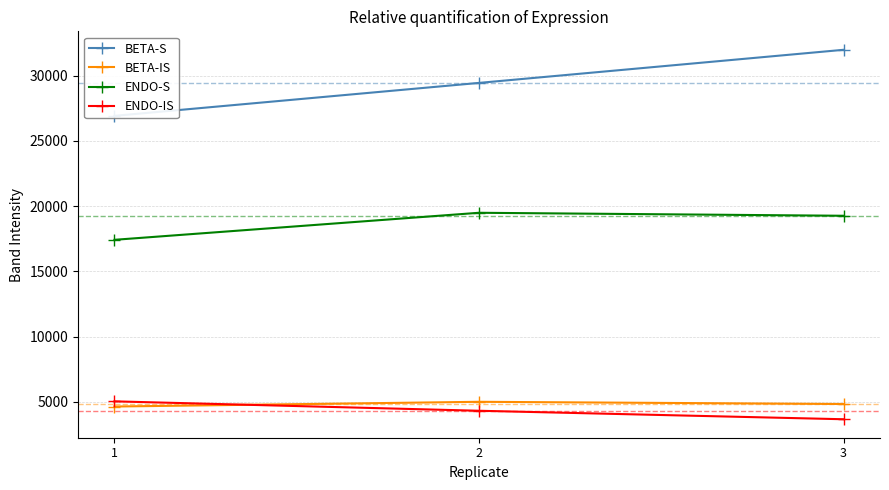

Which category has the highest value in the BETA-IS series?

2